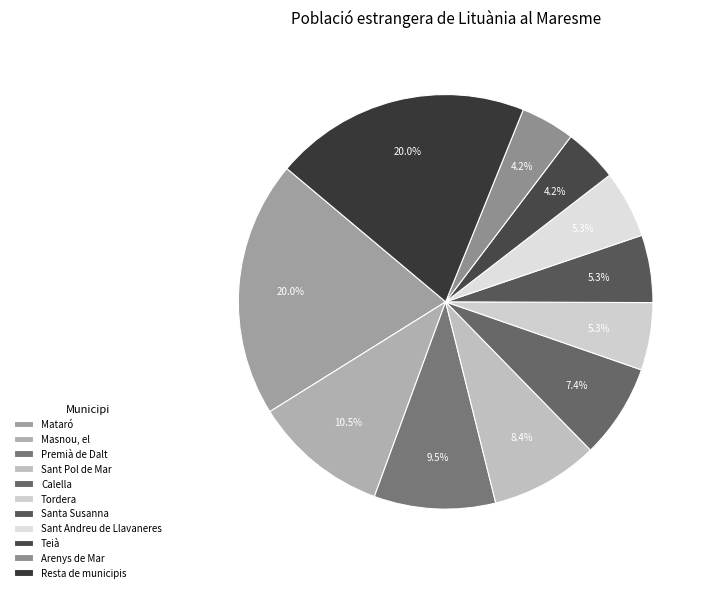

To the nearest percent, what is the difference between the largest and smallest slice percentages?

16%